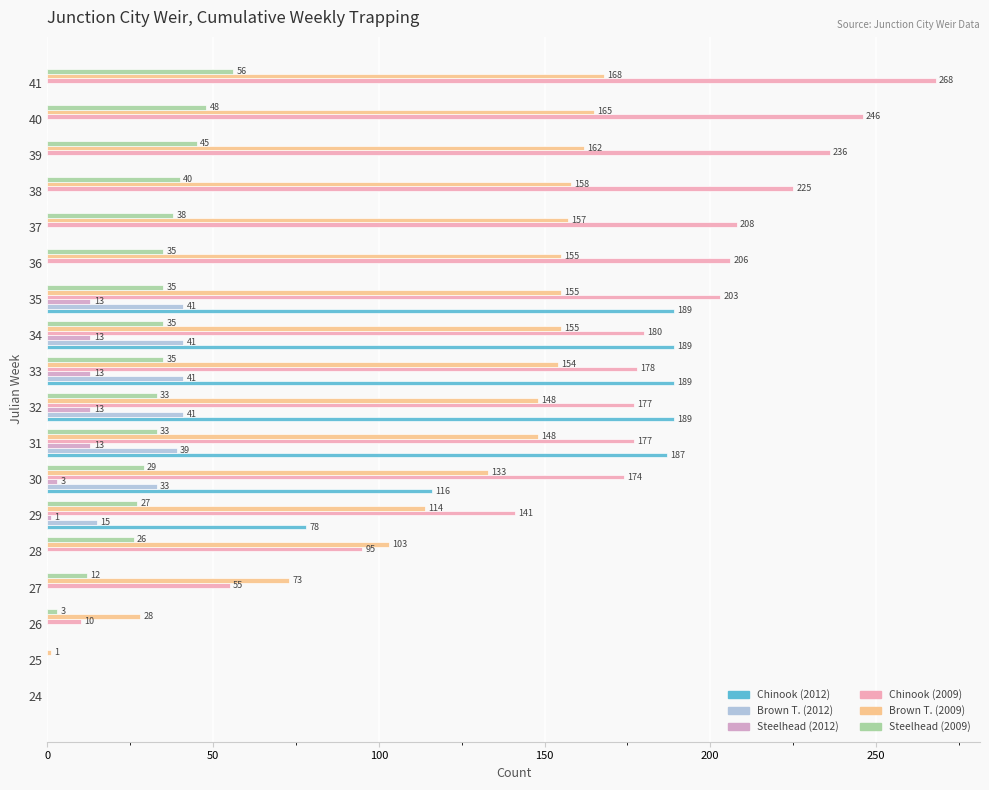

How many data points in Steelhead (2012) are above 0?

7